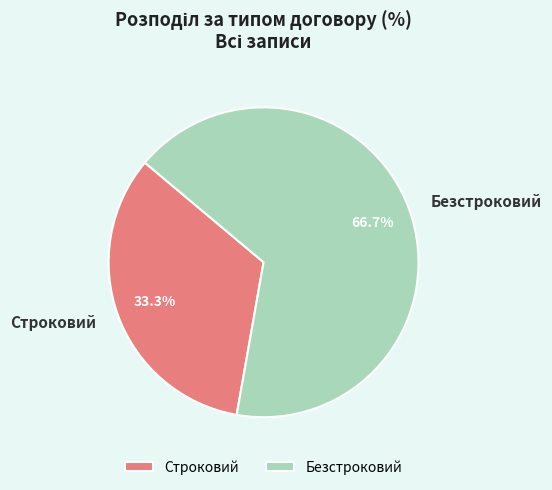

Which slice is the smallest?

Строковий